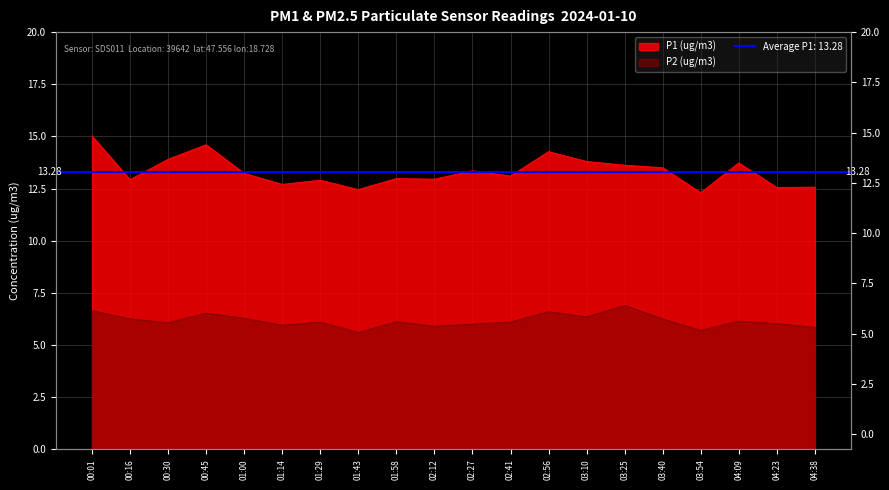

At 00:45, list the series in order from smallest to largest.

P2 (ug/m3), P1 (ug/m3)